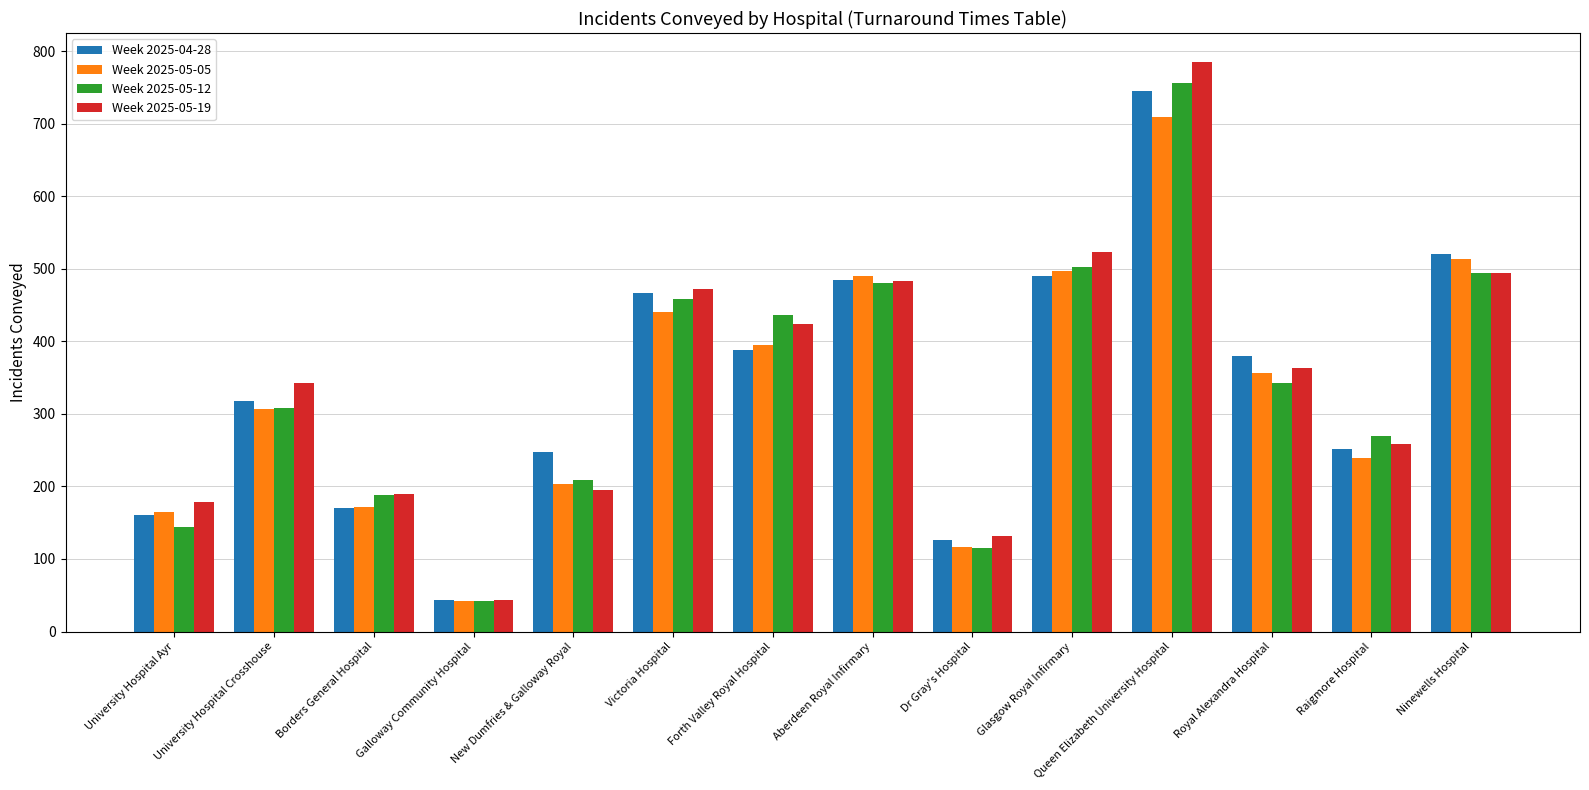

At which label does Week 2025-04-28 reach its peak?

Queen Elizabeth University Hospital